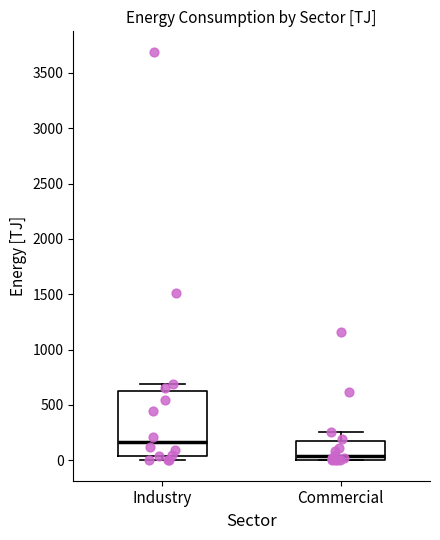

Comparing the boxes themselves (not the whiskers), which one is the tallest?

Industry